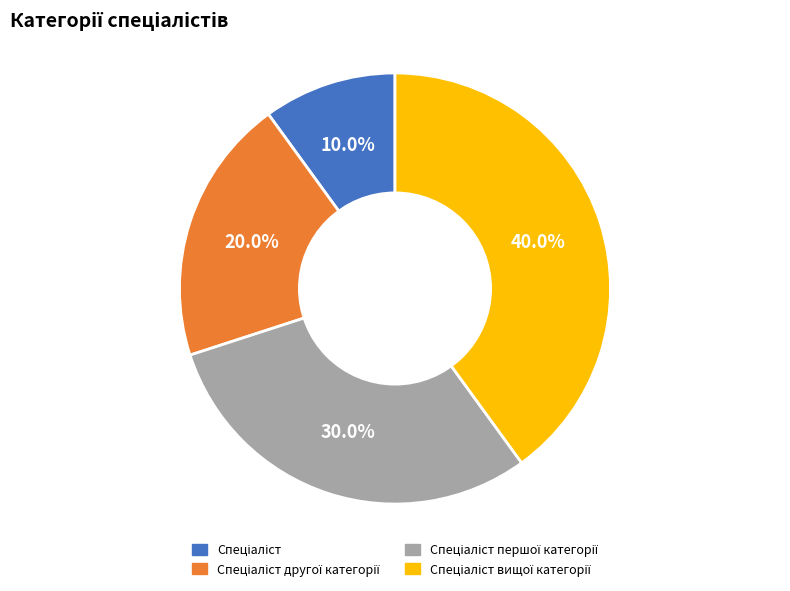

Is there a majority slice in this chart?

No